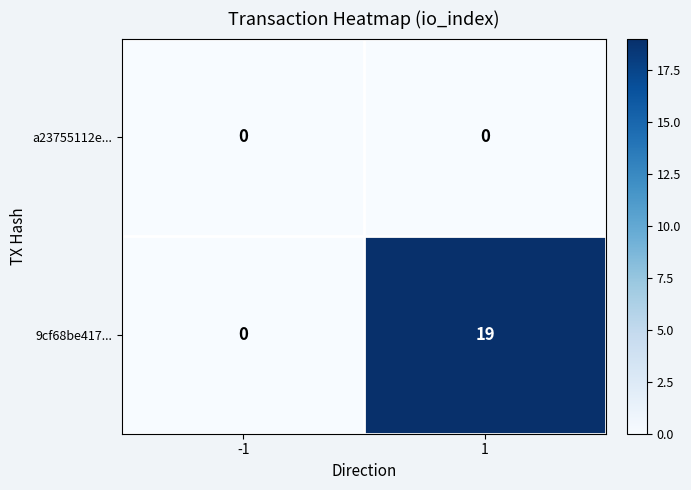

Reading right to left, what are all the values shown in this chart?

a23755112e...: 0	0
9cf68be417...: 19	0